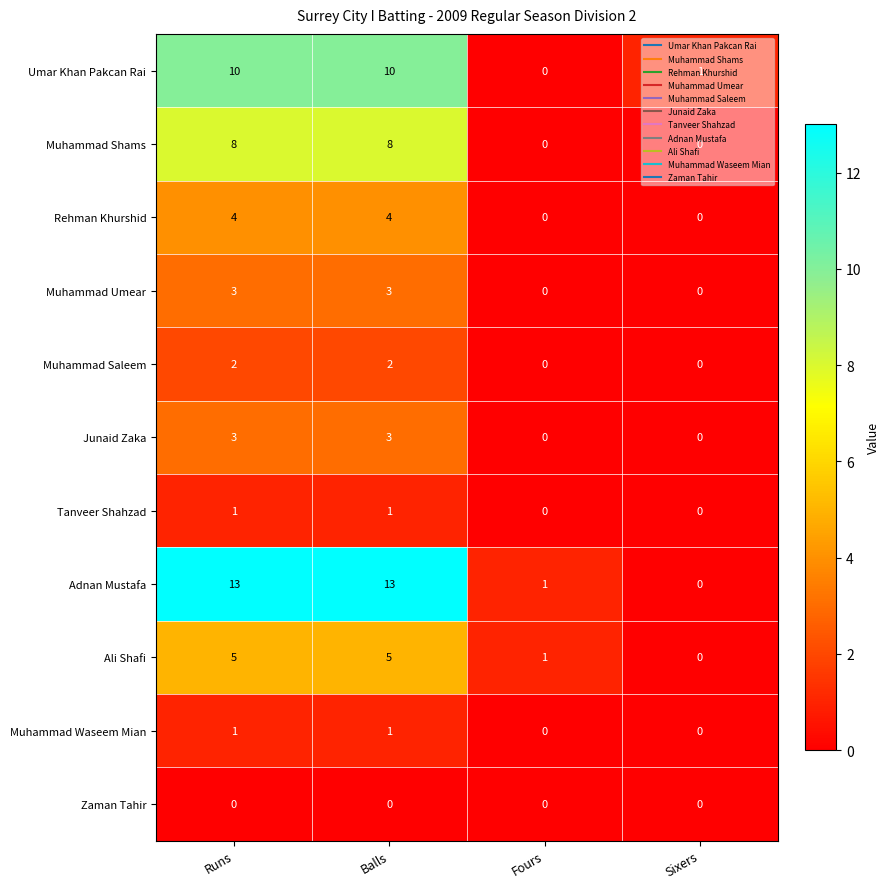

At which label does Ali Shafi reach its minimum?

Sixers